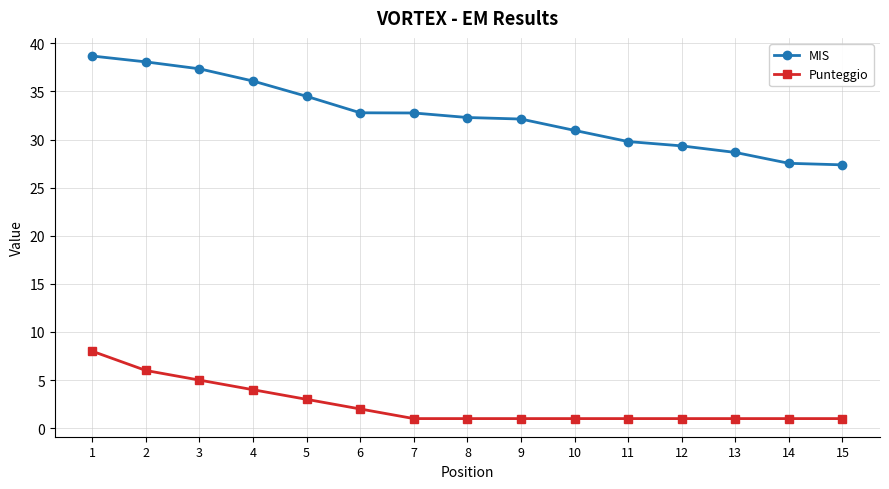

What is the sum of all Punteggio values?

37.0